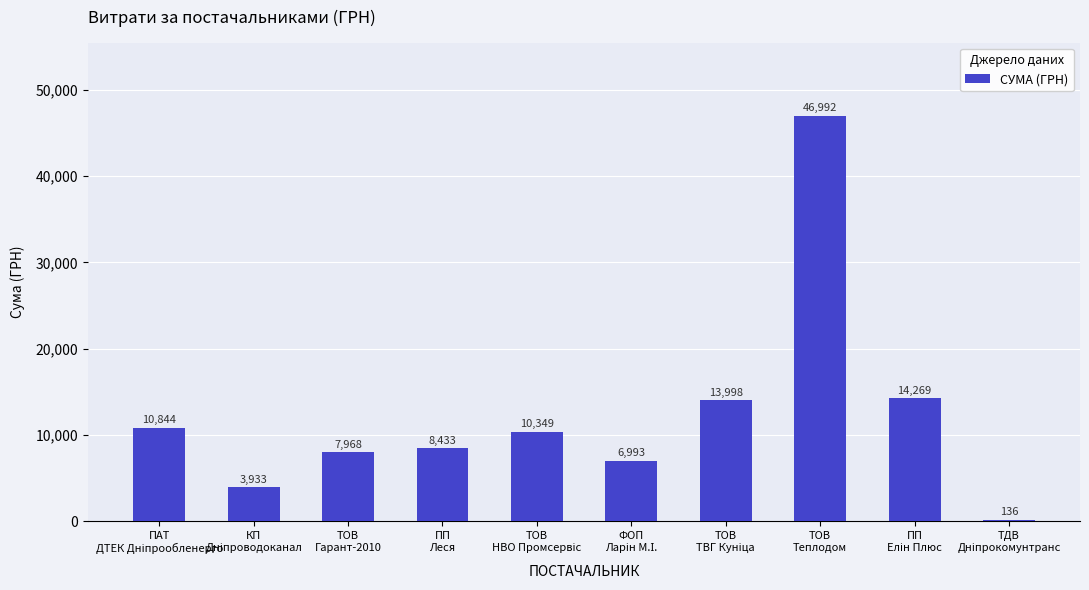

Count the number of data series in this chart.

1